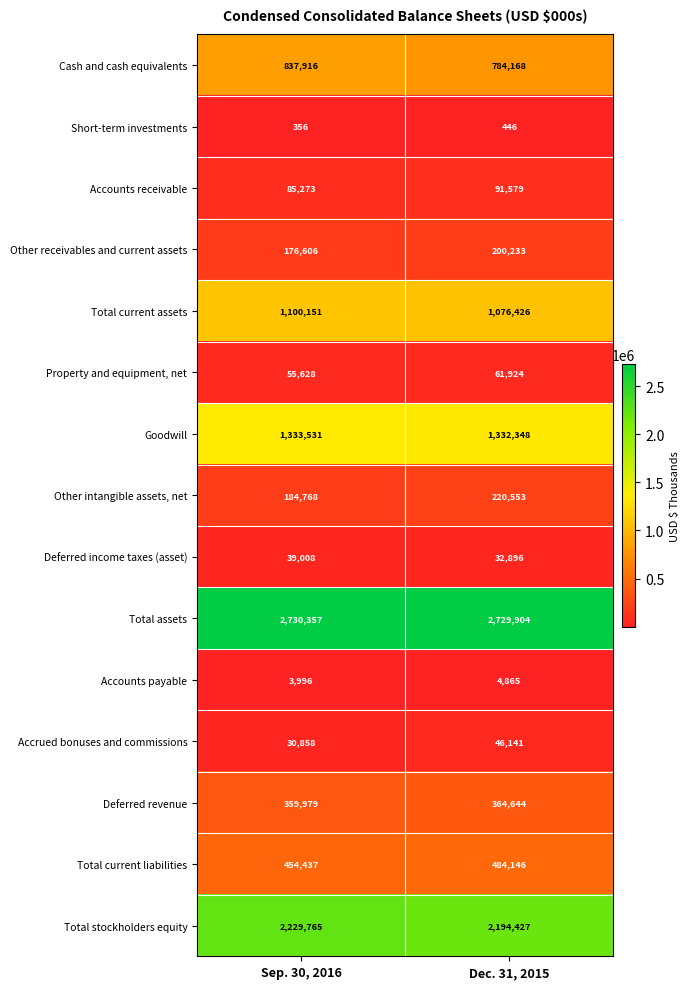

Which series has the largest total across all categories?

Total assets